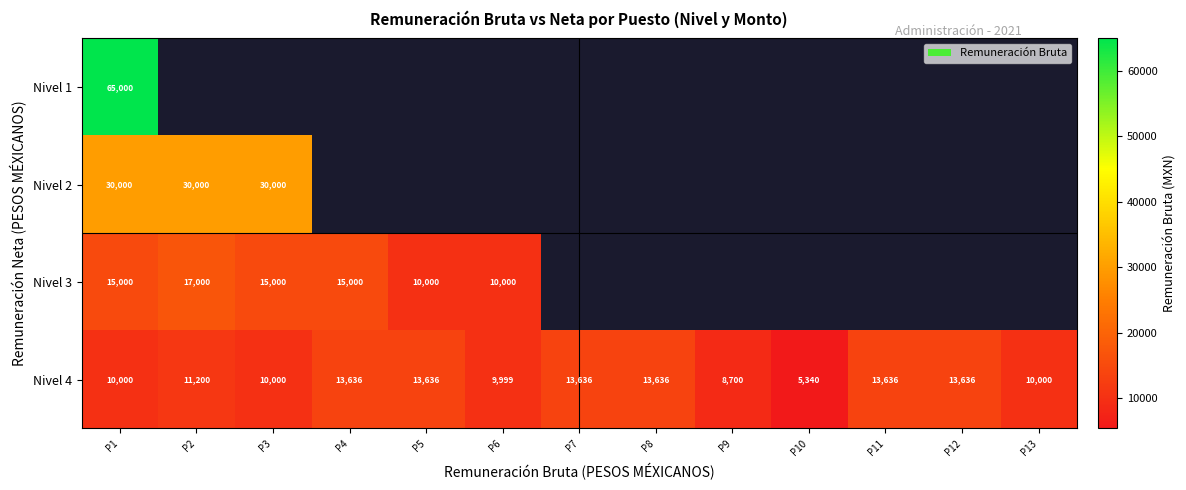

How many data points in Nivel 4 are less than 11200?

6